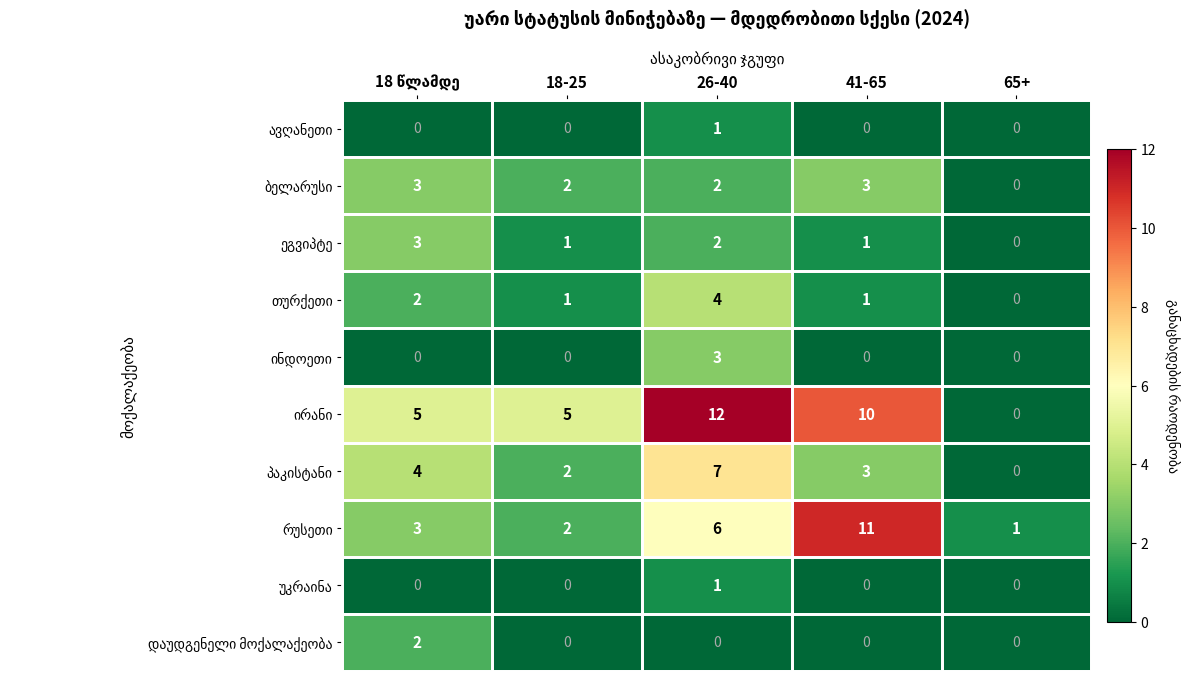

What is the spread (max minus min) of values at 65+?

1